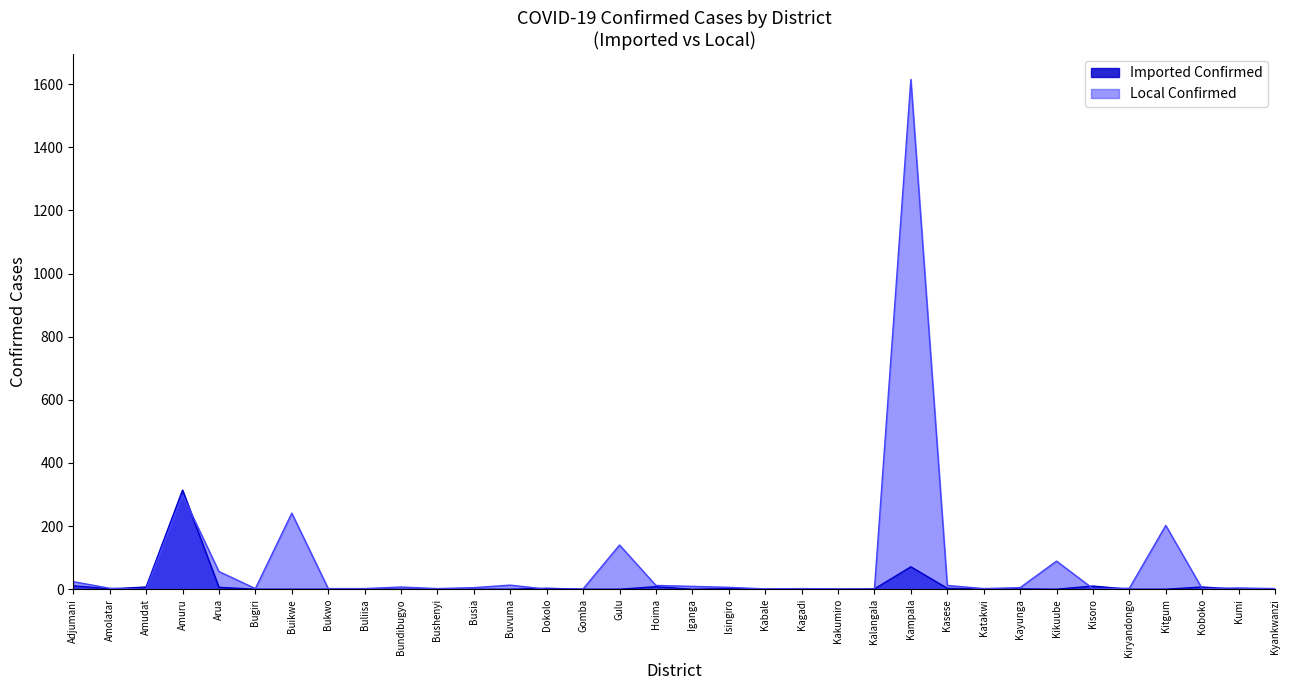

True or false: Local Confirmed has more than 1 interior local peaks.

True